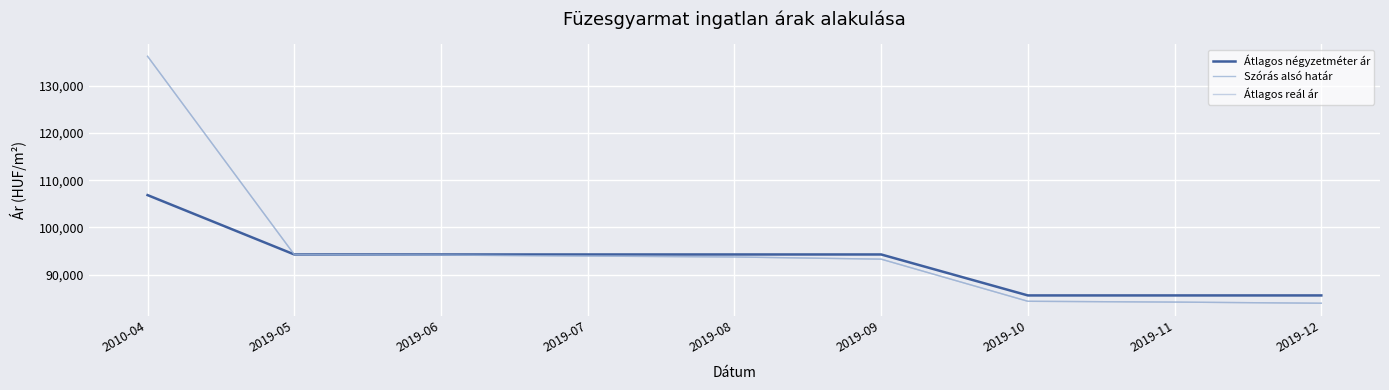

Is this an area chart (filled region under the line)?

No